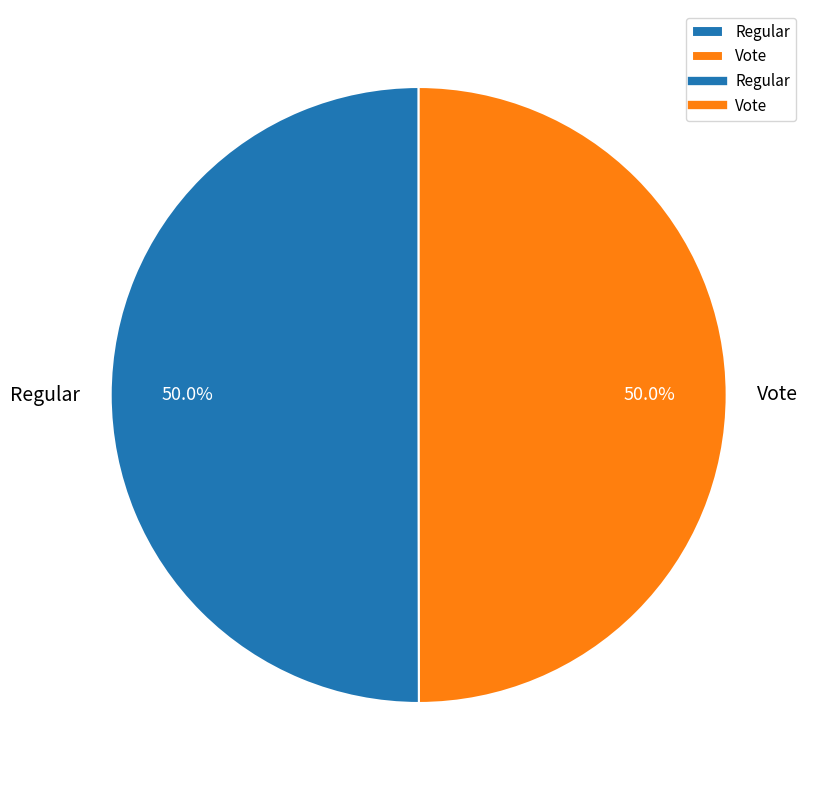

Combined, do Regular and Vote account for over 50%?

Yes